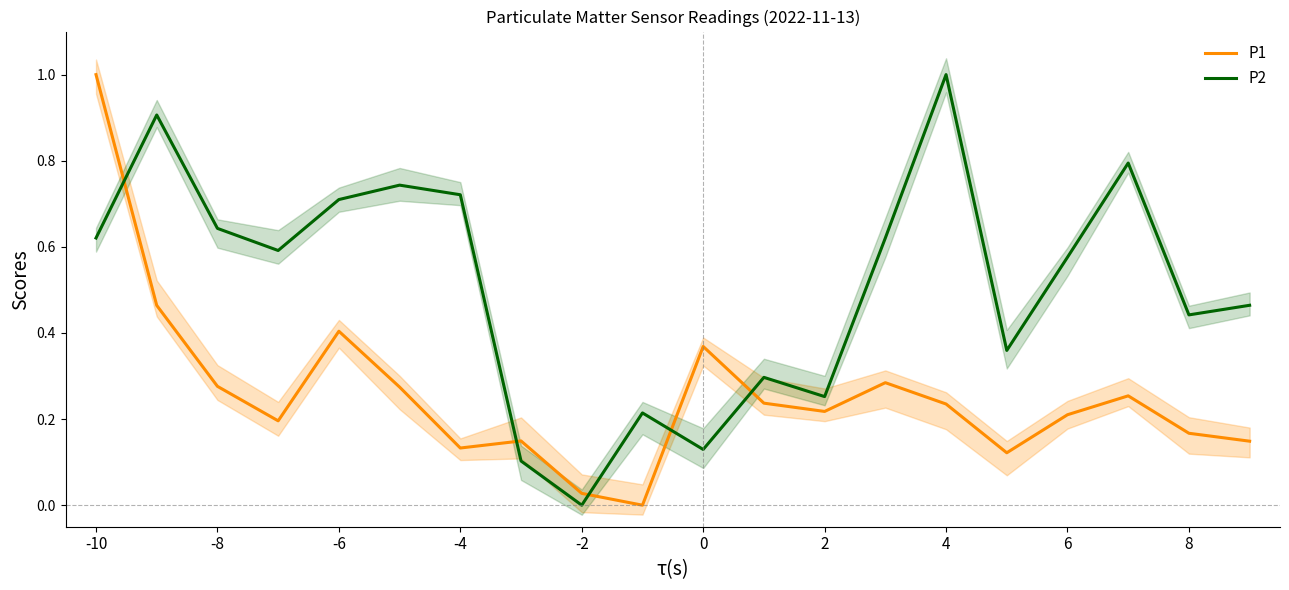

Which series has the largest total across all categories?

P2